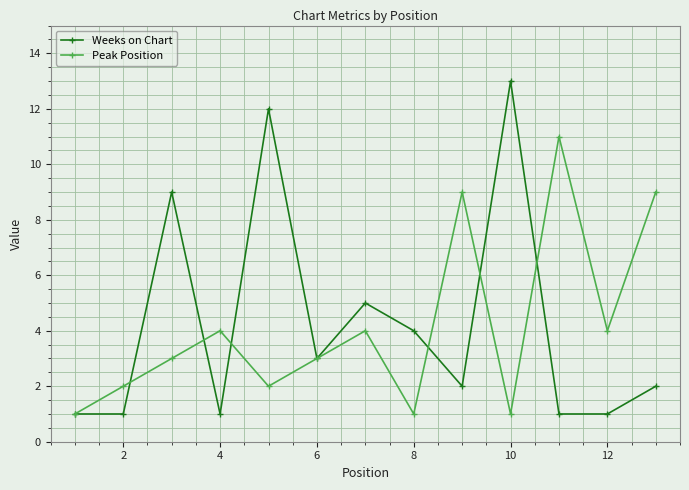

At how many categories does at least one series exceed 8?

6